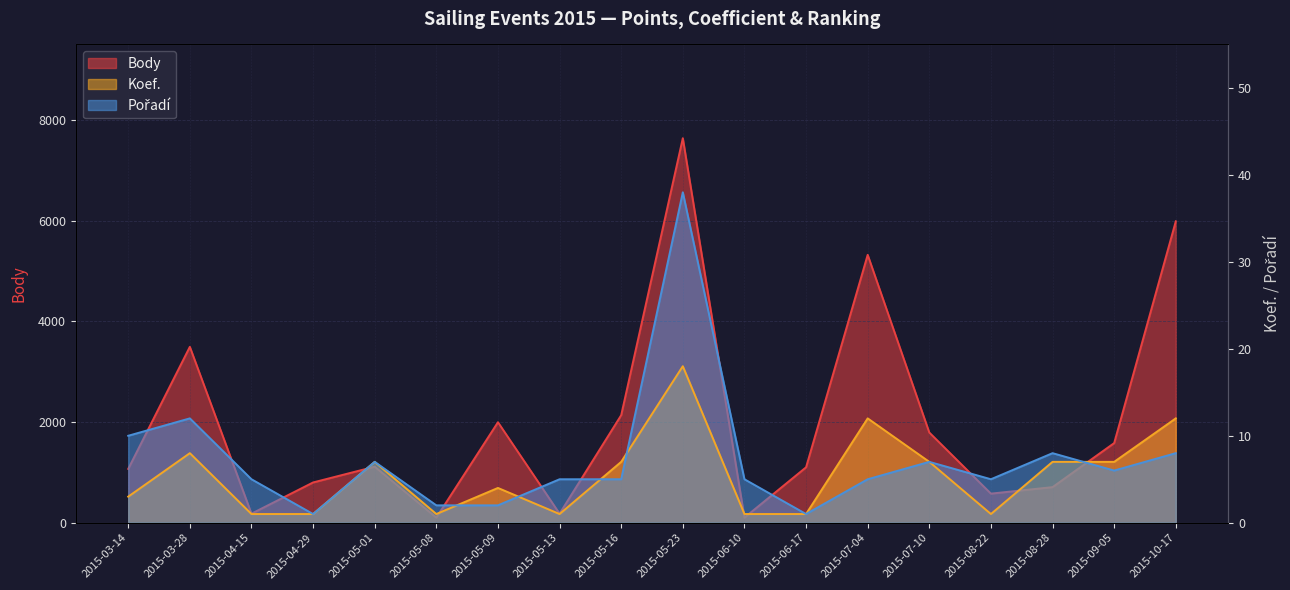

What is the approximate value of Body at 2015-03-28, to the nearest 50?

3500